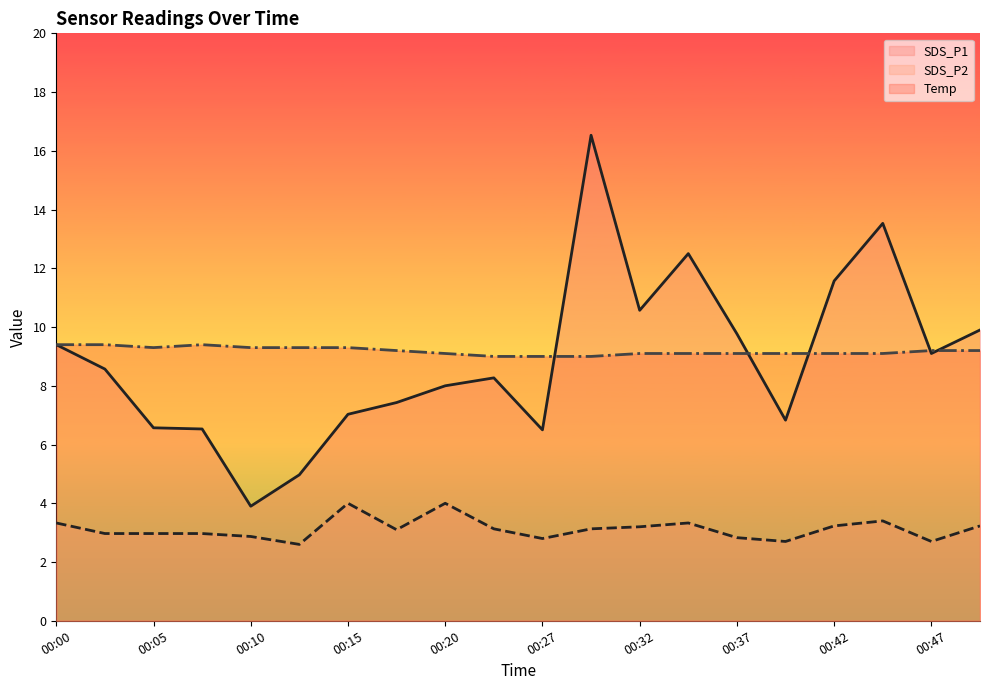

What is the difference between the maximum and minimum values in the SDS_P1 series?

12.6